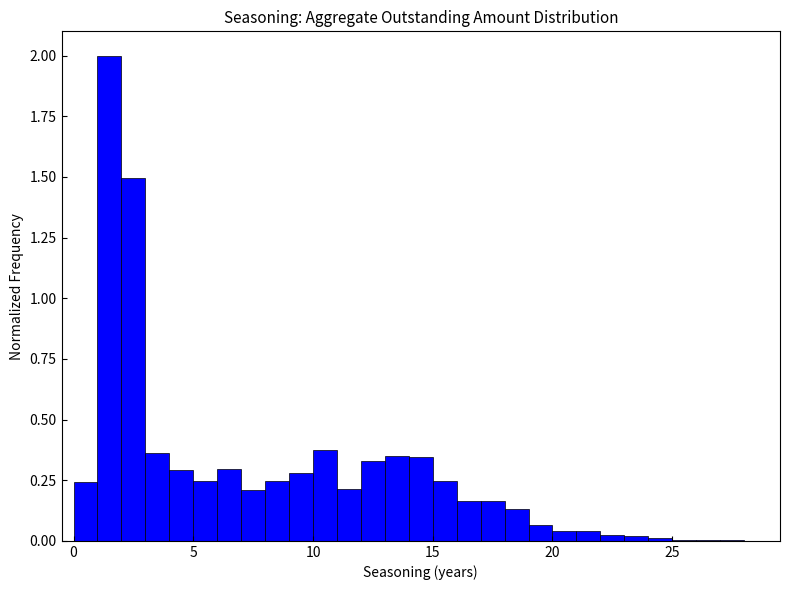

Read against the x-axis, roughly where is the centre of the tallest bar?

1.5